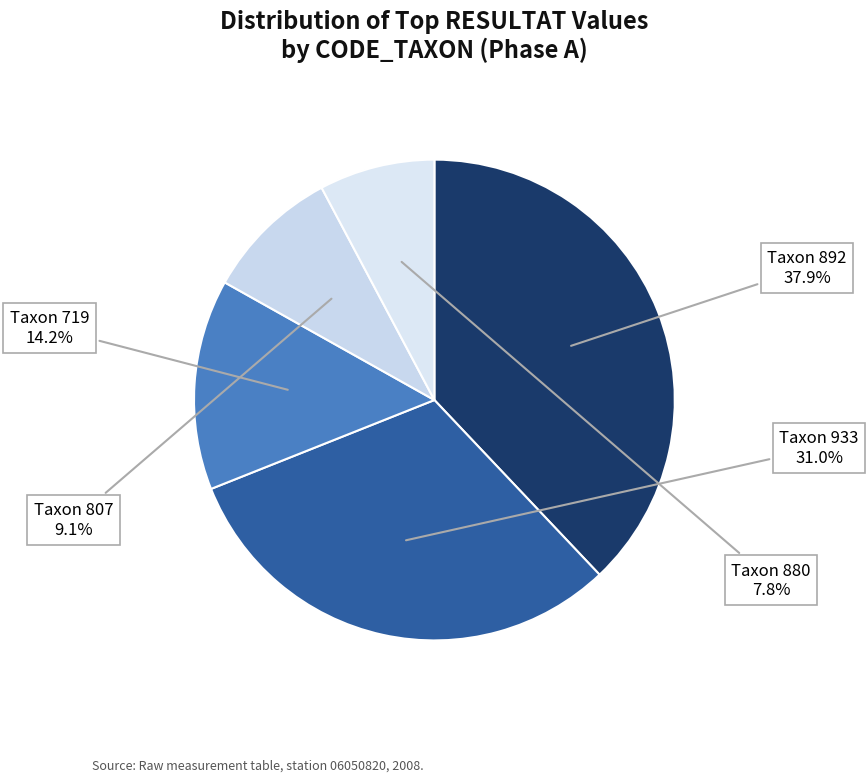

To the nearest percent, what is the difference between the largest and smallest slice percentages?

30%